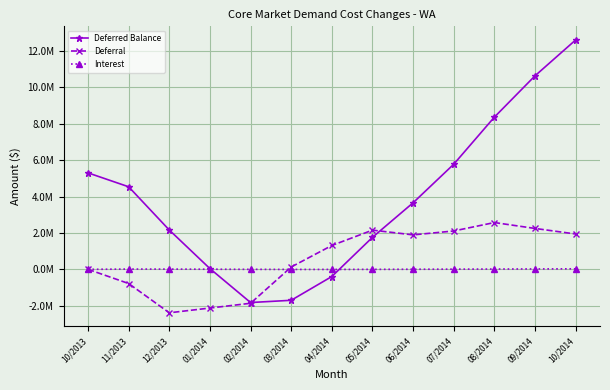

What are all the series names shown in the legend?

Deferred Balance, Deferral, Interest